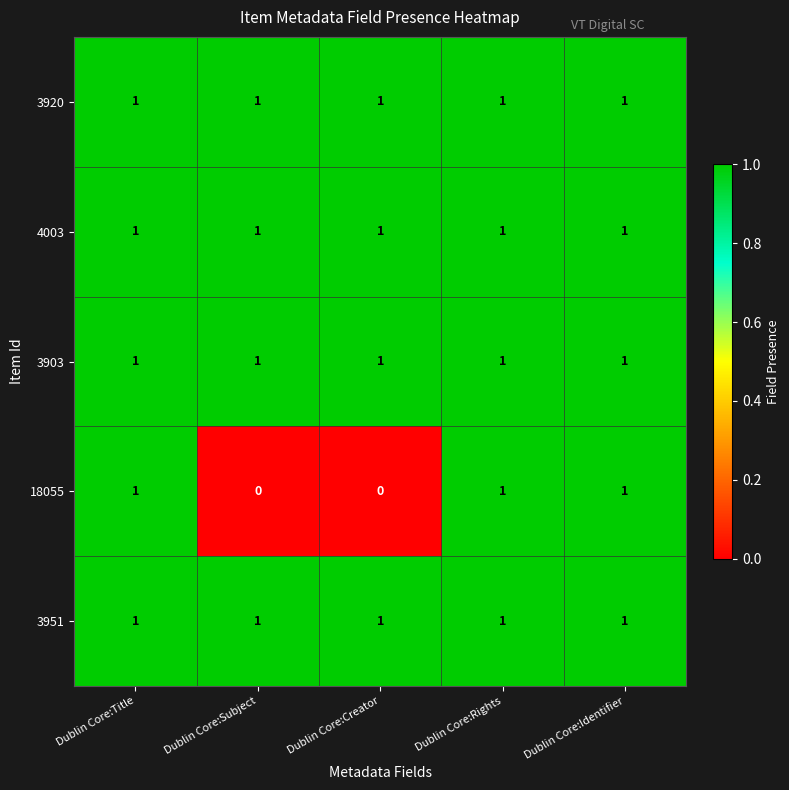

Which series changed the most between Dublin Core:Subject and Dublin Core:Rights?

18055